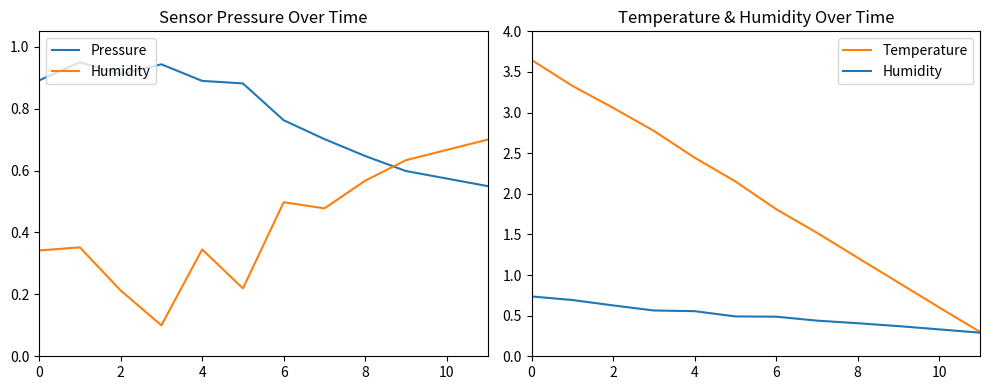

True or false: Humidity and Temperature cross at least once.

False